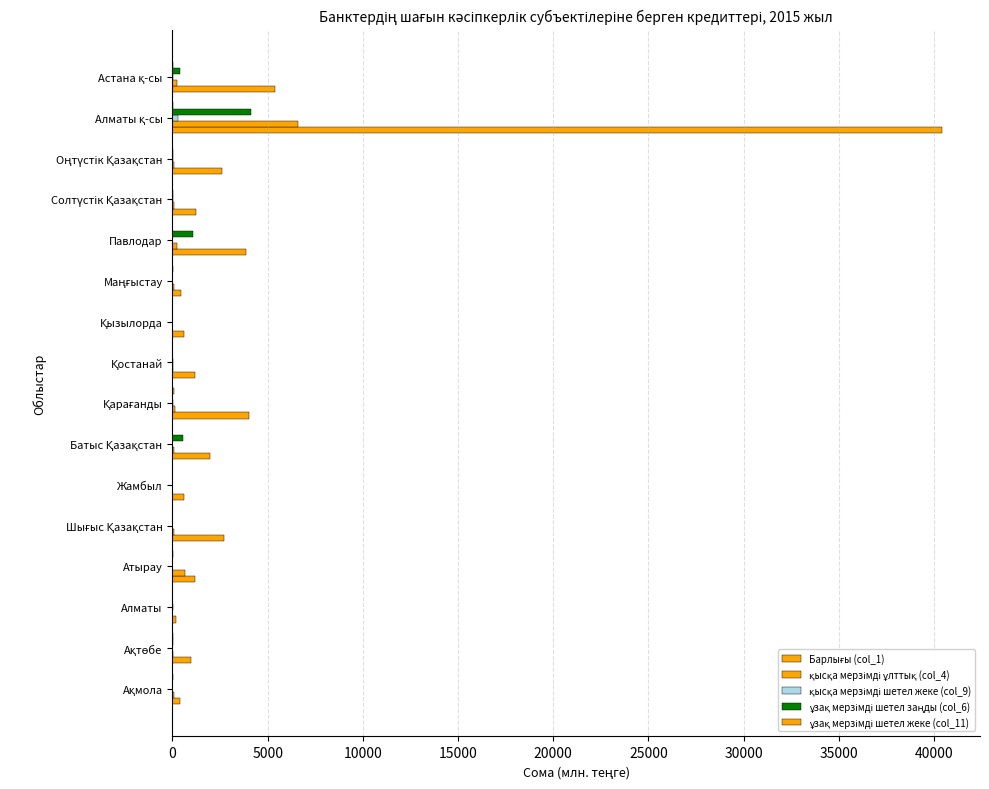

How many categories are shown in the chart?

16